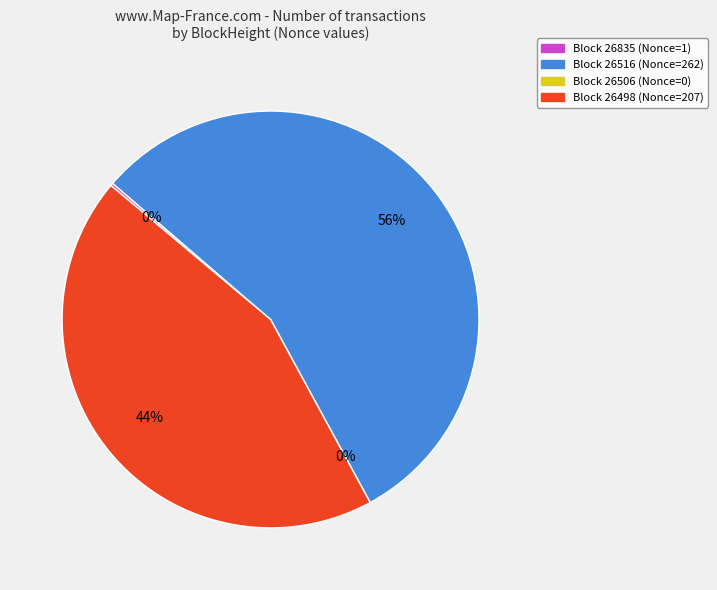

The 26516 slice represents 45% of the pie. True or false?

False